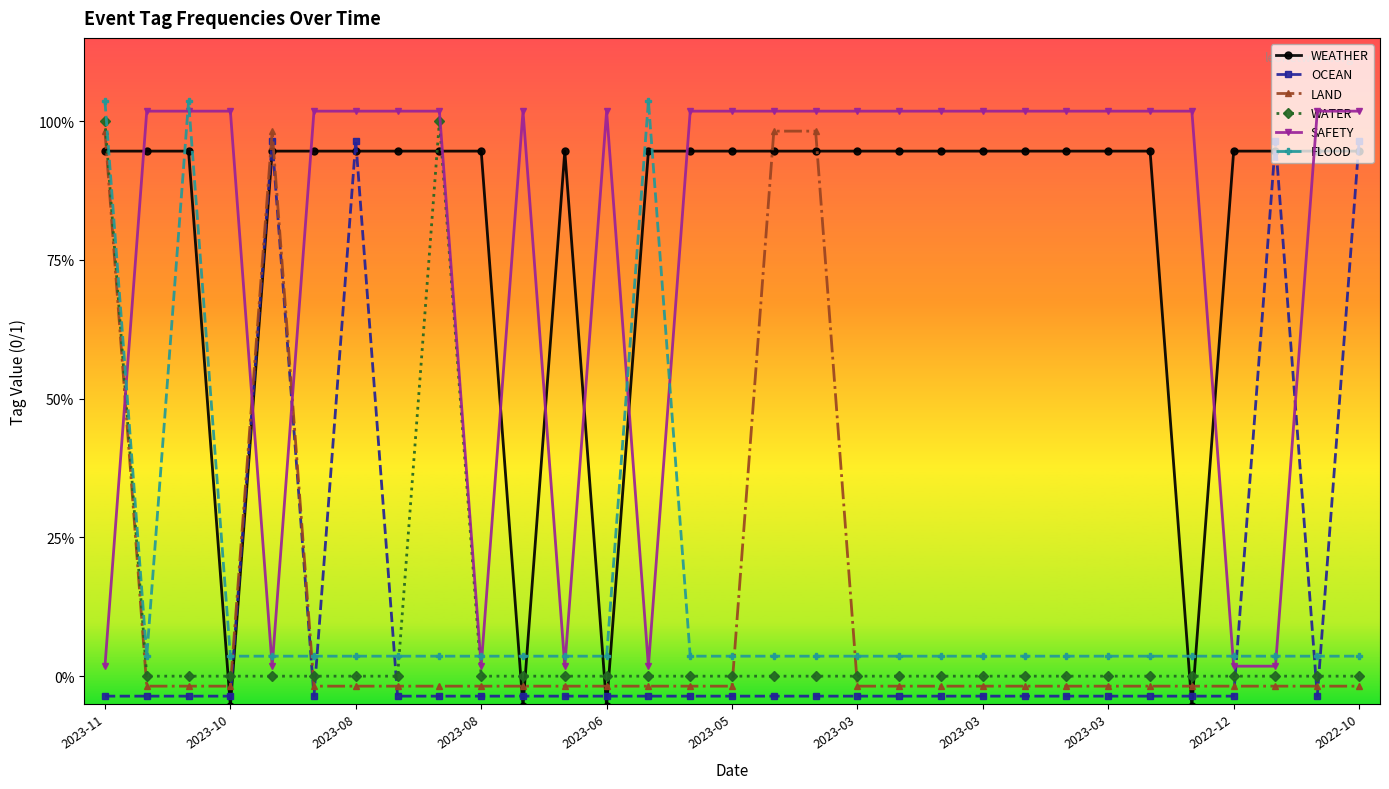

Reading right to left, extract all data points from this chart.

WEATHER: 0.9	0.9	0.9	0.9	-0.1	0.9	0.9	0.9	0.9	0.9	0.9	0.9	0.9	0.9	0.9	0.9	0.9	0.9	-0.1	0.9	-0.1	0.9	0.9	0.9	0.9	0.9	0.9	-0.1	0.9	0.9	0.9
OCEAN: 1.0	-0.0	1.0	-0.0	-0.0	-0.0	-0.0	-0.0	-0.0	-0.0	-0.0	-0.0	-0.0	-0.0	-0.0	-0.0	-0.0	-0.0	-0.0	-0.0	-0.0	-0.0	-0.0	-0.0	1.0	-0.0	1.0	-0.0	-0.0	-0.0	-0.0
LAND: -0.0	-0.0	-0.0	-0.0	-0.0	-0.0	-0.0	-0.0	-0.0	-0.0	-0.0	-0.0	-0.0	1.0	1.0	-0.0	-0.0	-0.0	-0.0	-0.0	-0.0	-0.0	-0.0	-0.0	-0.0	-0.0	1.0	-0.0	-0.0	-0.0	1.0
WATER: 0.0	0.0	0.0	0.0	0.0	0.0	0.0	0.0	0.0	0.0	0.0	0.0	0.0	0.0	0.0	0.0	0.0	0.0	0.0	0.0	0.0	0.0	1.0	0.0	0.0	0.0	0.0	0.0	0.0	0.0	1.0
SAFETY: 1.0	1.0	0.0	0.0	1.0	1.0	1.0	1.0	1.0	1.0	1.0	1.0	1.0	1.0	1.0	1.0	1.0	0.0	1.0	0.0	1.0	0.0	1.0	1.0	1.0	1.0	0.0	1.0	1.0	1.0	0.0
FLOOD: 0.0	0.0	0.0	0.0	0.0	0.0	0.0	0.0	0.0	0.0	0.0	0.0	0.0	0.0	0.0	0.0	0.0	1.0	0.0	0.0	0.0	0.0	0.0	0.0	0.0	0.0	0.0	0.0	1.0	0.0	1.0